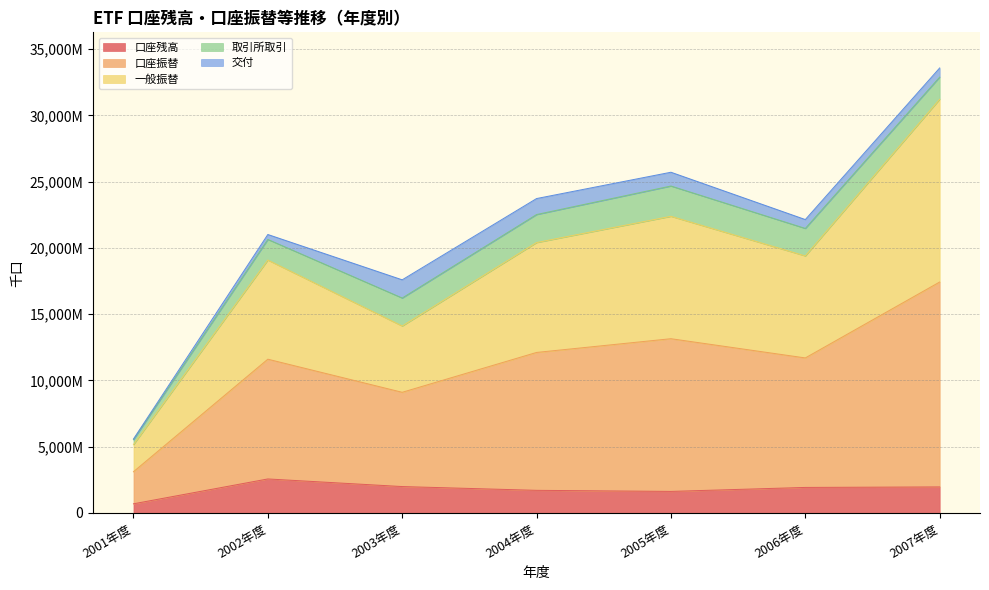

True or false: 口座振替 and 口座残高 intersect in this chart.

False